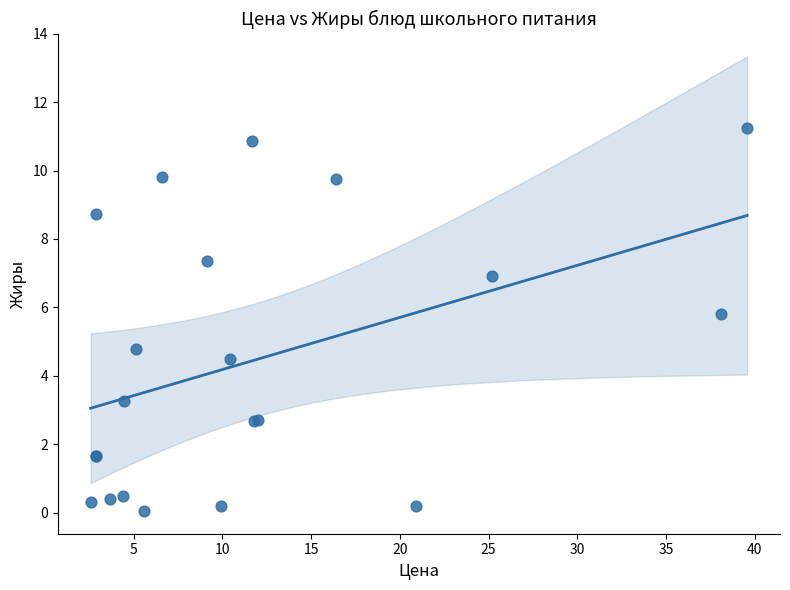

What Y value in the scatter plot is closest to 5?

4.8